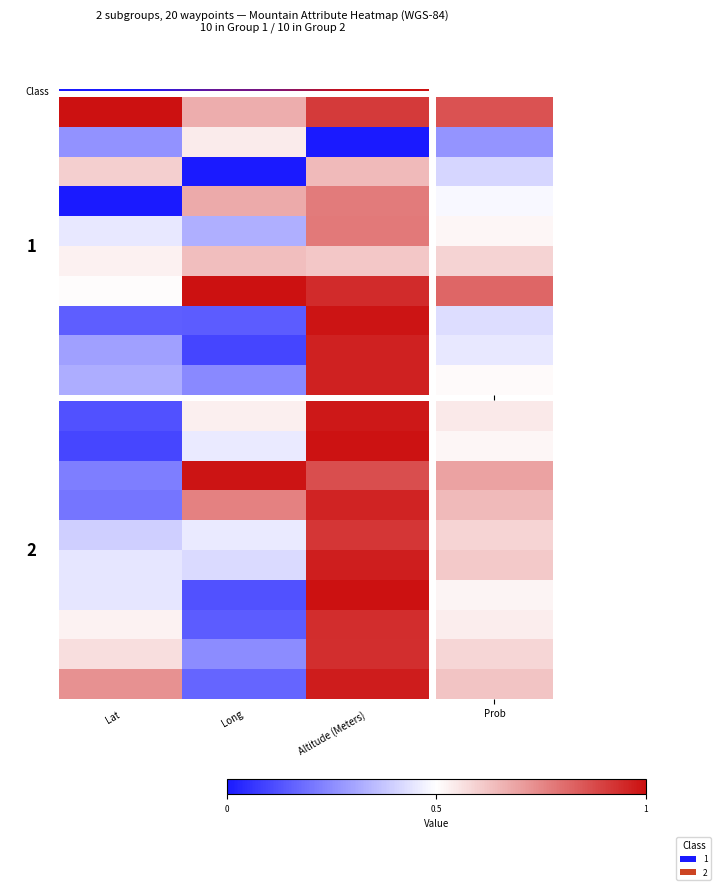

What is the greatest value displayed?

1.0